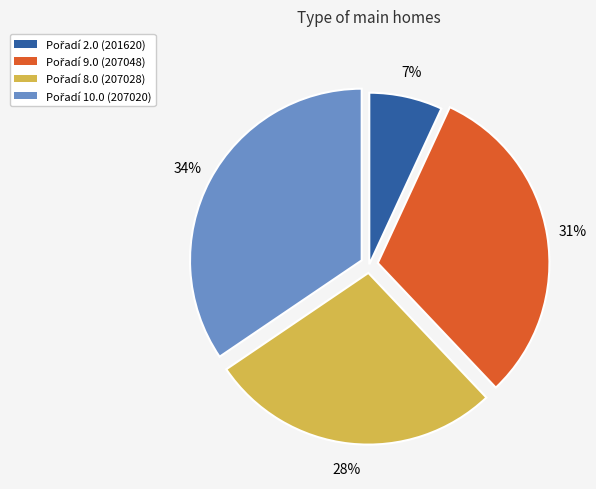

Count the number of slices in the pie.

4